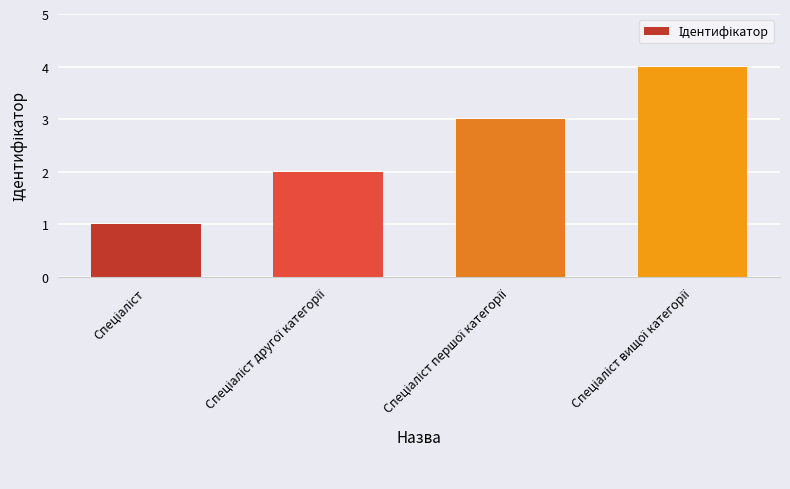

Reading left to right, list all the values displayed in this chart.

1	2	3	4